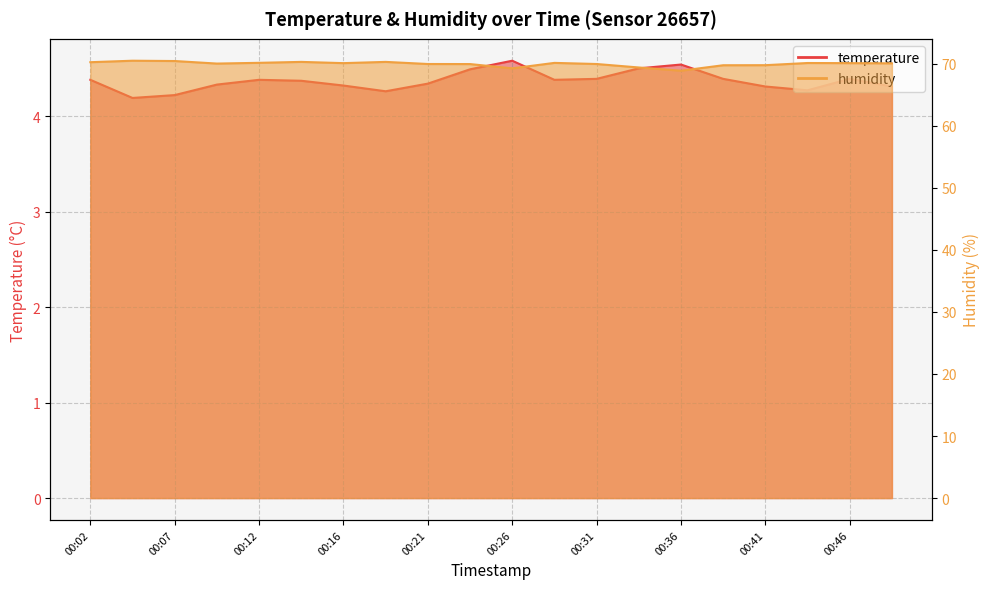

Is the value of humidity at 00:12 greater than the value of temperature at 00:29?

Yes